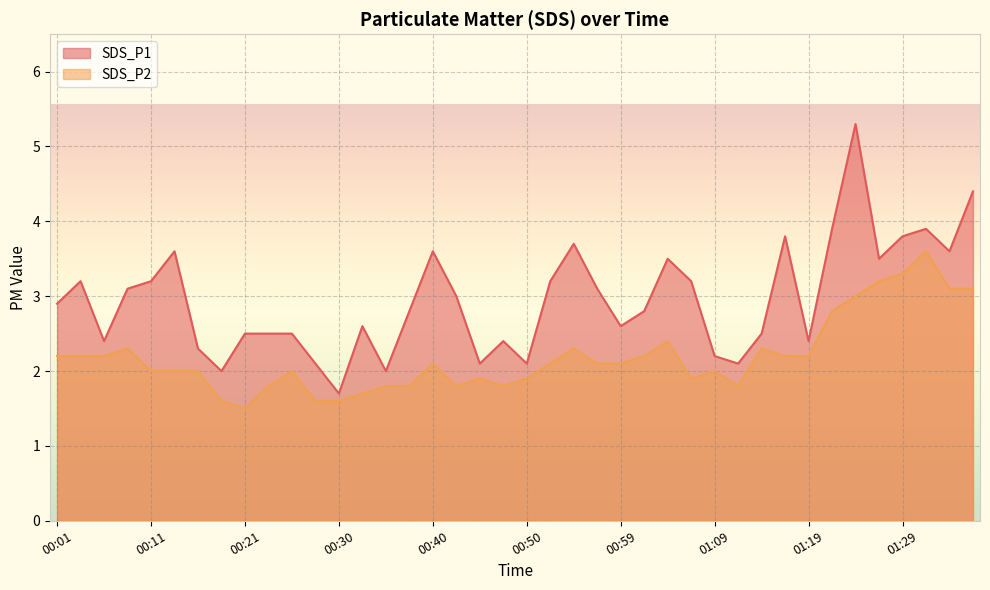

Does the chart display data point markers on the line(s)?

No